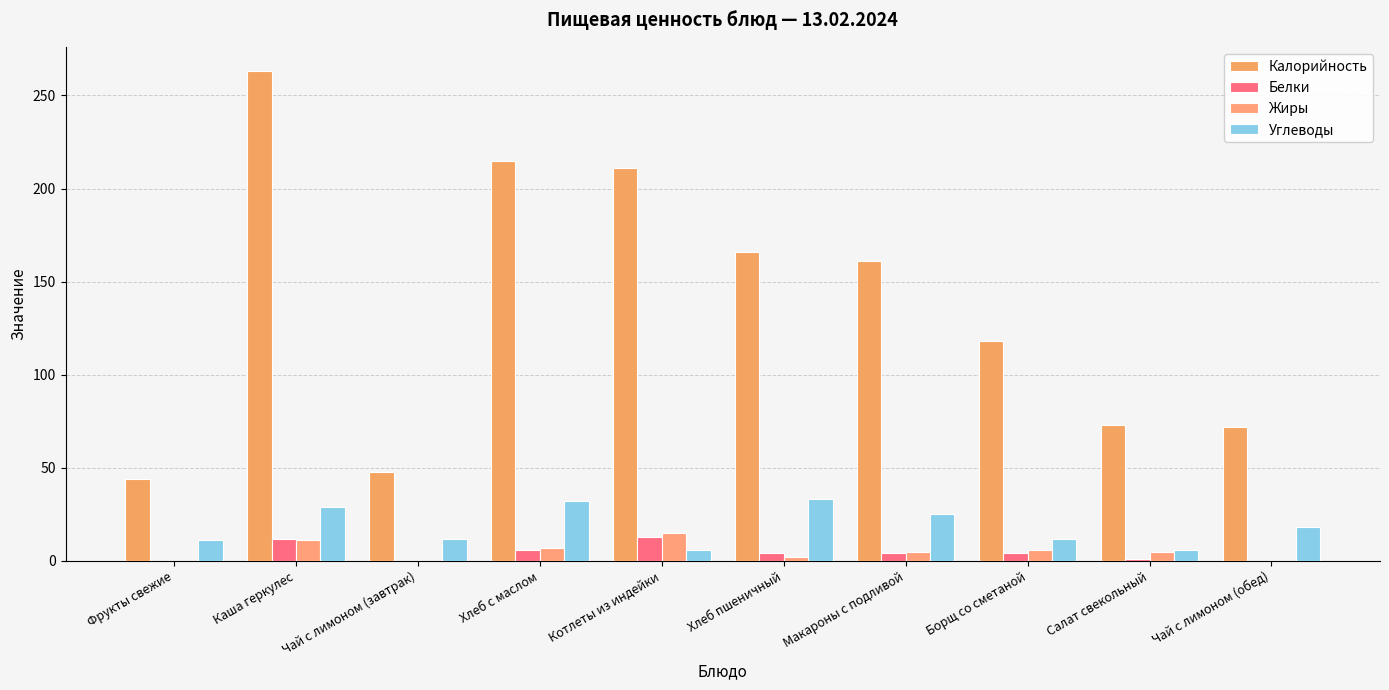

How many data points does each series have?

10